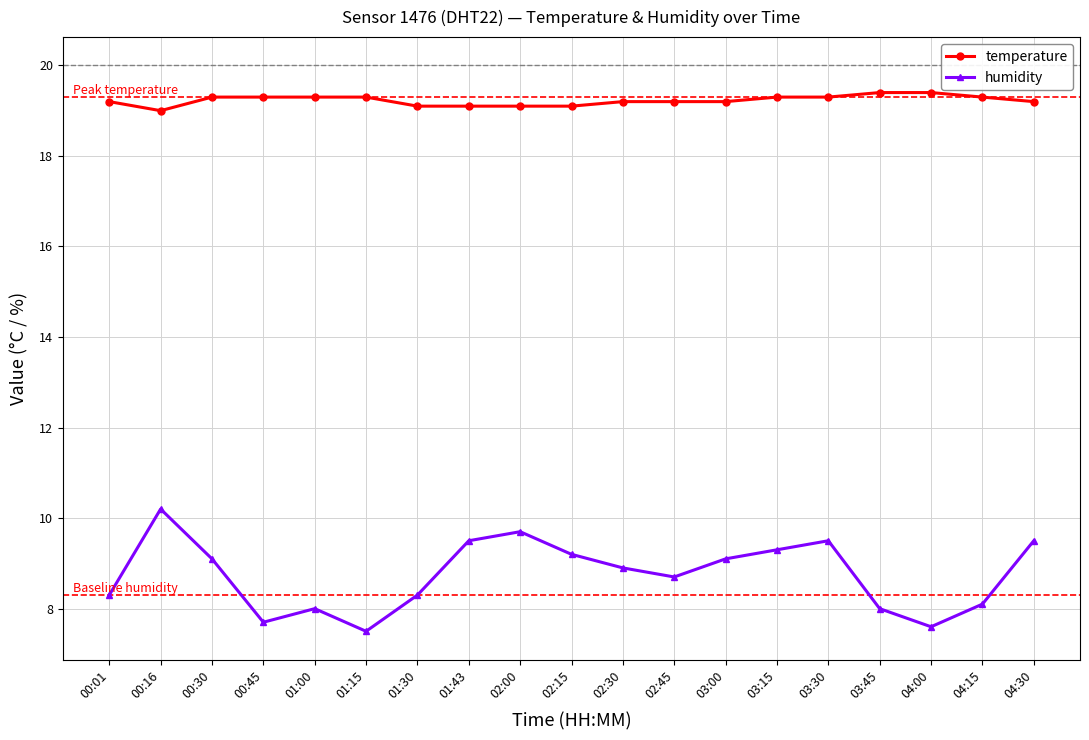

Reading left to right, list all the values displayed in this chart.

temperature: 19.2	19.0	19.3	19.3	19.3	19.3	19.1	19.1	19.1	19.1	19.2	19.2	19.2	19.3	19.3	19.4	19.4	19.3	19.2
humidity: 8.3	10.2	9.1	7.7	8.0	7.5	8.3	9.5	9.7	9.2	8.9	8.7	9.1	9.3	9.5	8.0	7.6	8.1	9.5